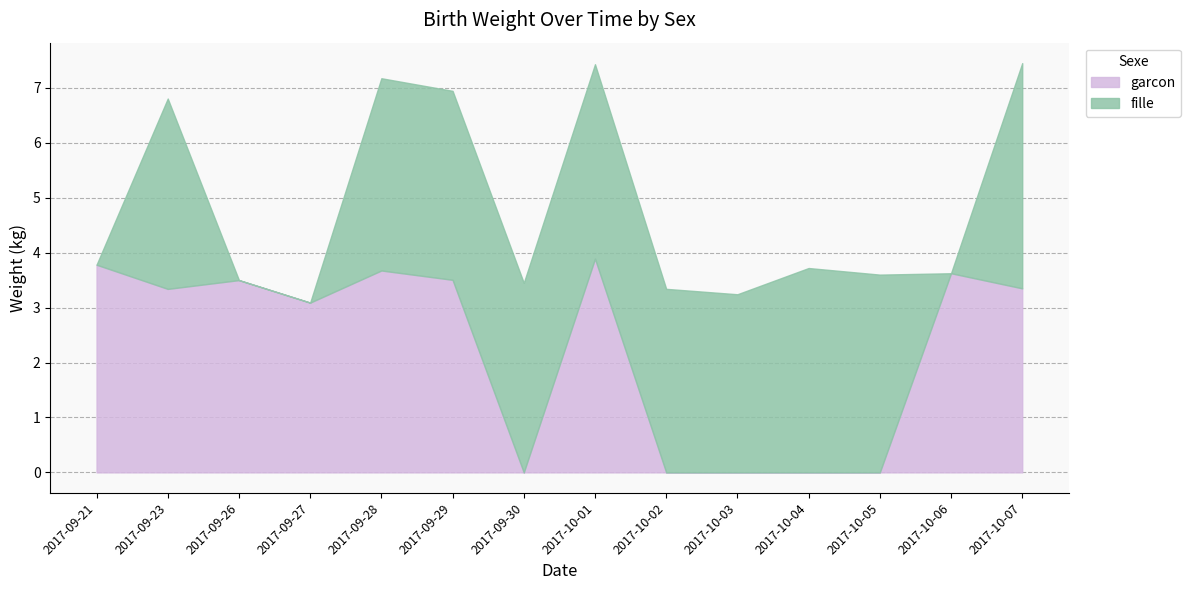

True or false: garcon and fille cross at least once.

True